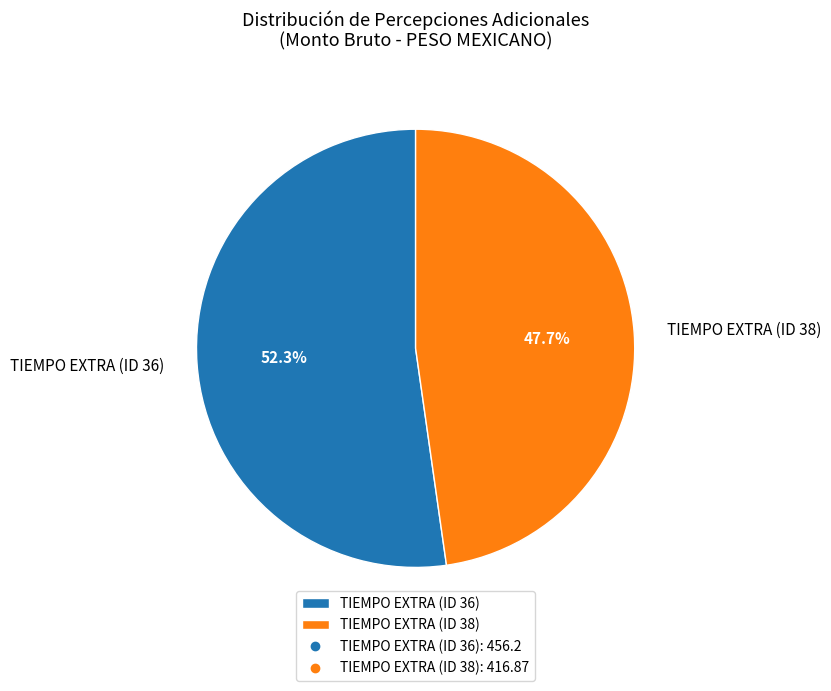

Between TIEMPO EXTRA (ID 38) and TIEMPO EXTRA (ID 36), which is larger?

TIEMPO EXTRA (ID 36)